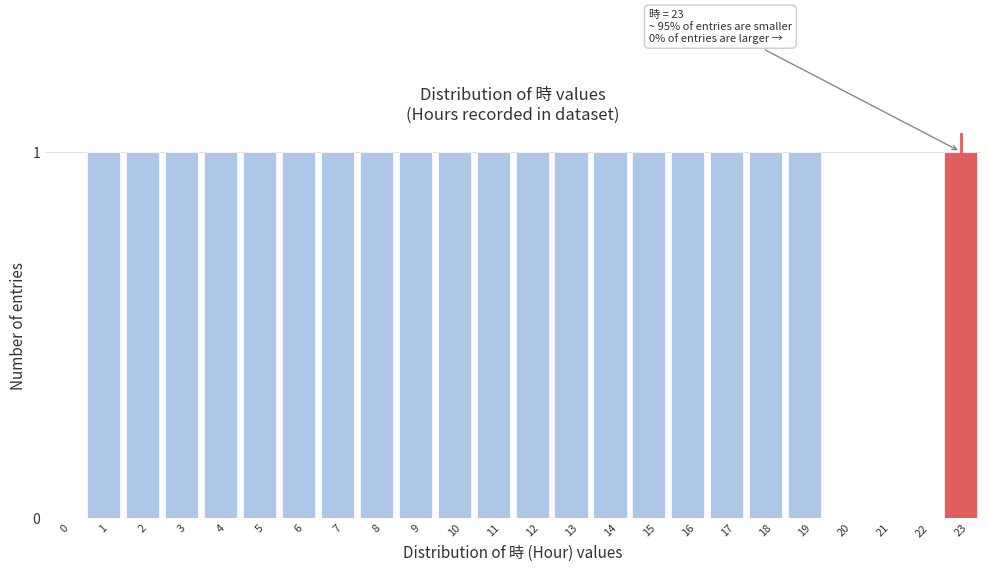

Reading left to right, list all the values displayed in this chart.

0=0	1=1	2=1	3=1	4=1	5=1	6=1	7=1	8=1	9=1	10=1	11=1	12=1	13=1	14=1	15=1	16=1	17=1	18=1	19=1	20=0	21=0	22=0	23=1